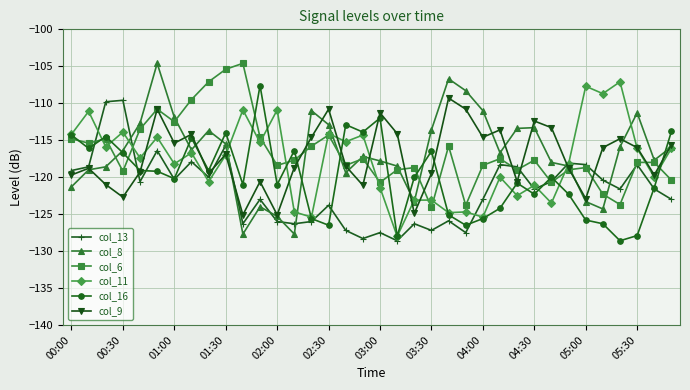

Does the chart have visible grid lines?

Yes